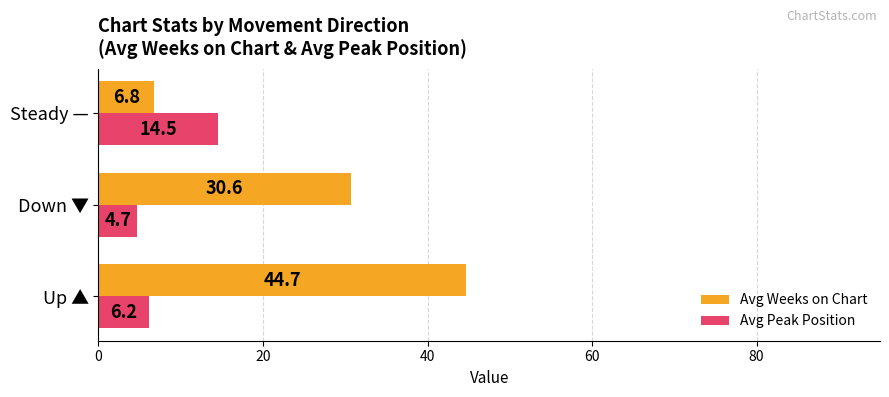

Rank the categories by Avg Peak Position value from highest to lowest.

Steady —, Up ▲, Down ▼